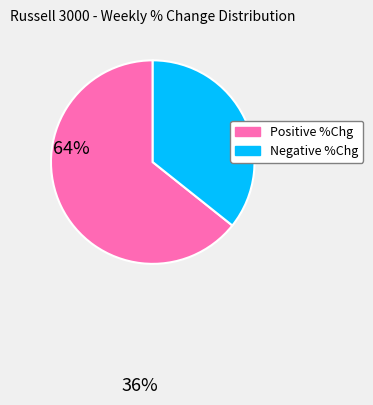

Between Negative %Chg and Positive %Chg, which is larger?

Positive %Chg